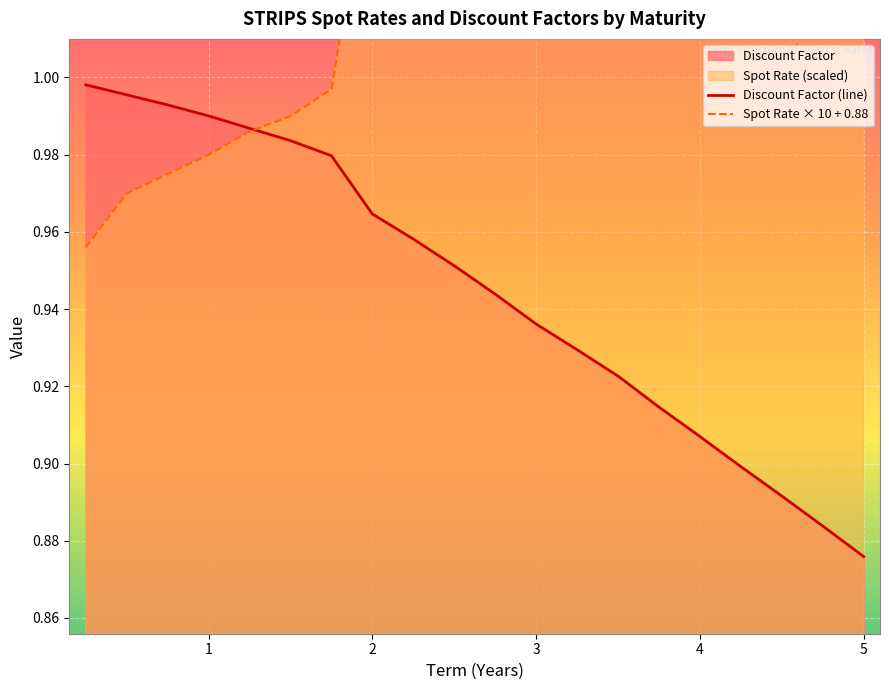

At which label does Discount Factor (line) reach its minimum?

5